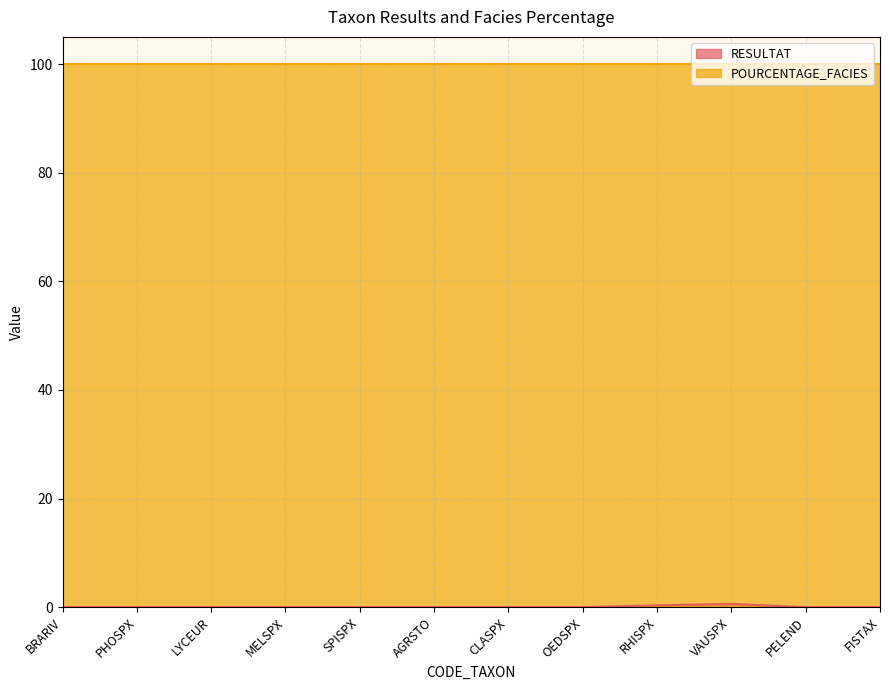

Reading left to right, what are all the values shown in this chart?

0.0	0.0	0.0	0.0	0.0	0.0	0.0	0.0	0.3	0.6	0.0	0.0